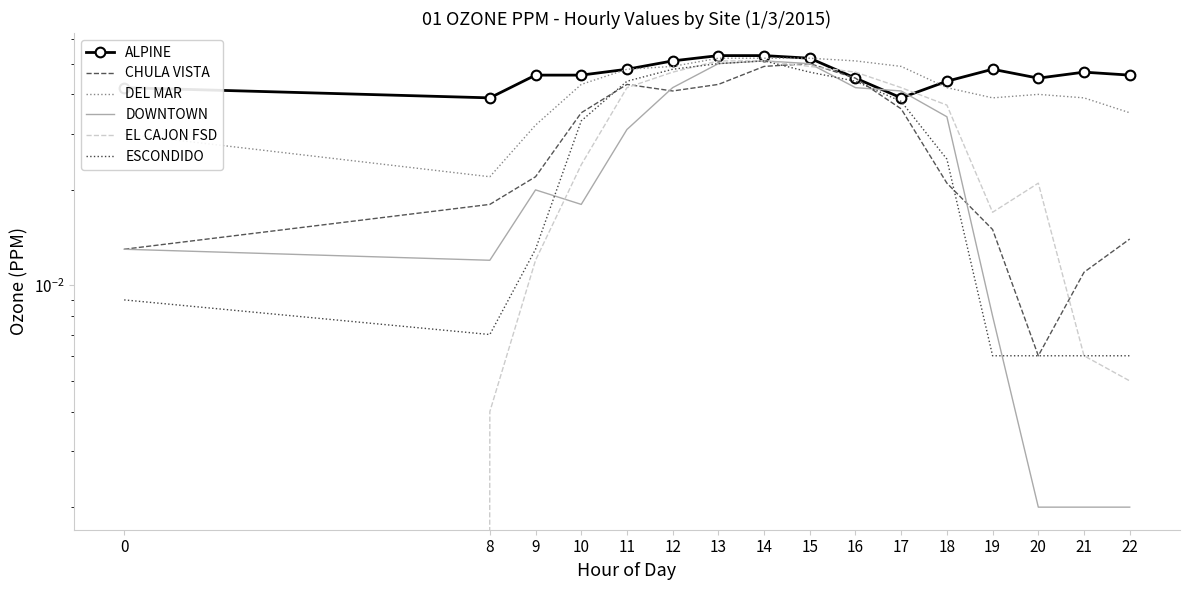

Where is the first local minimum for DEL MAR?

8